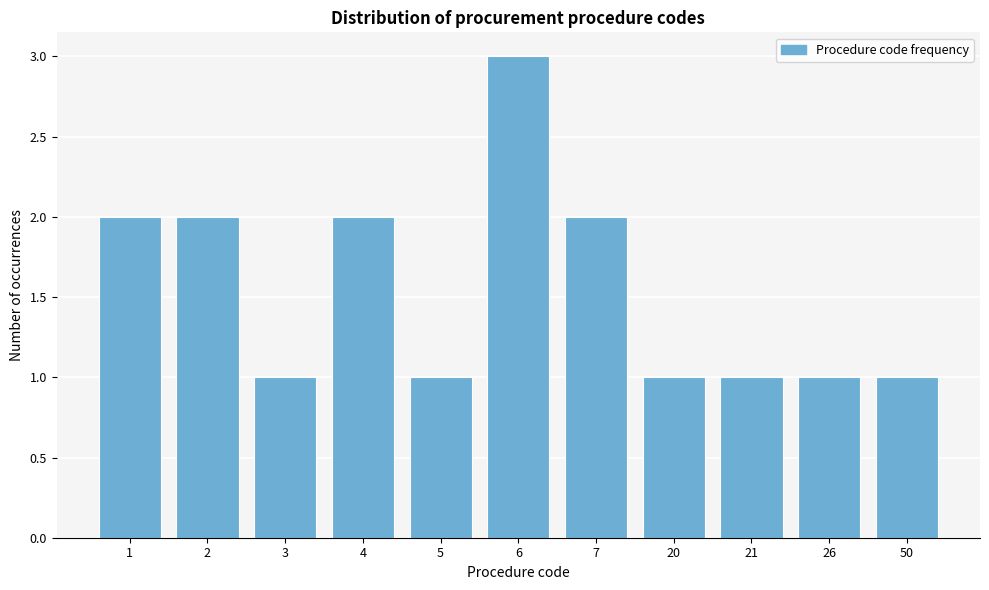

Reading right to left, what are all the values shown in this chart?

50=1	26=1	21=1	20=1	7=2	6=3	5=1	4=2	3=1	2=2	1=2